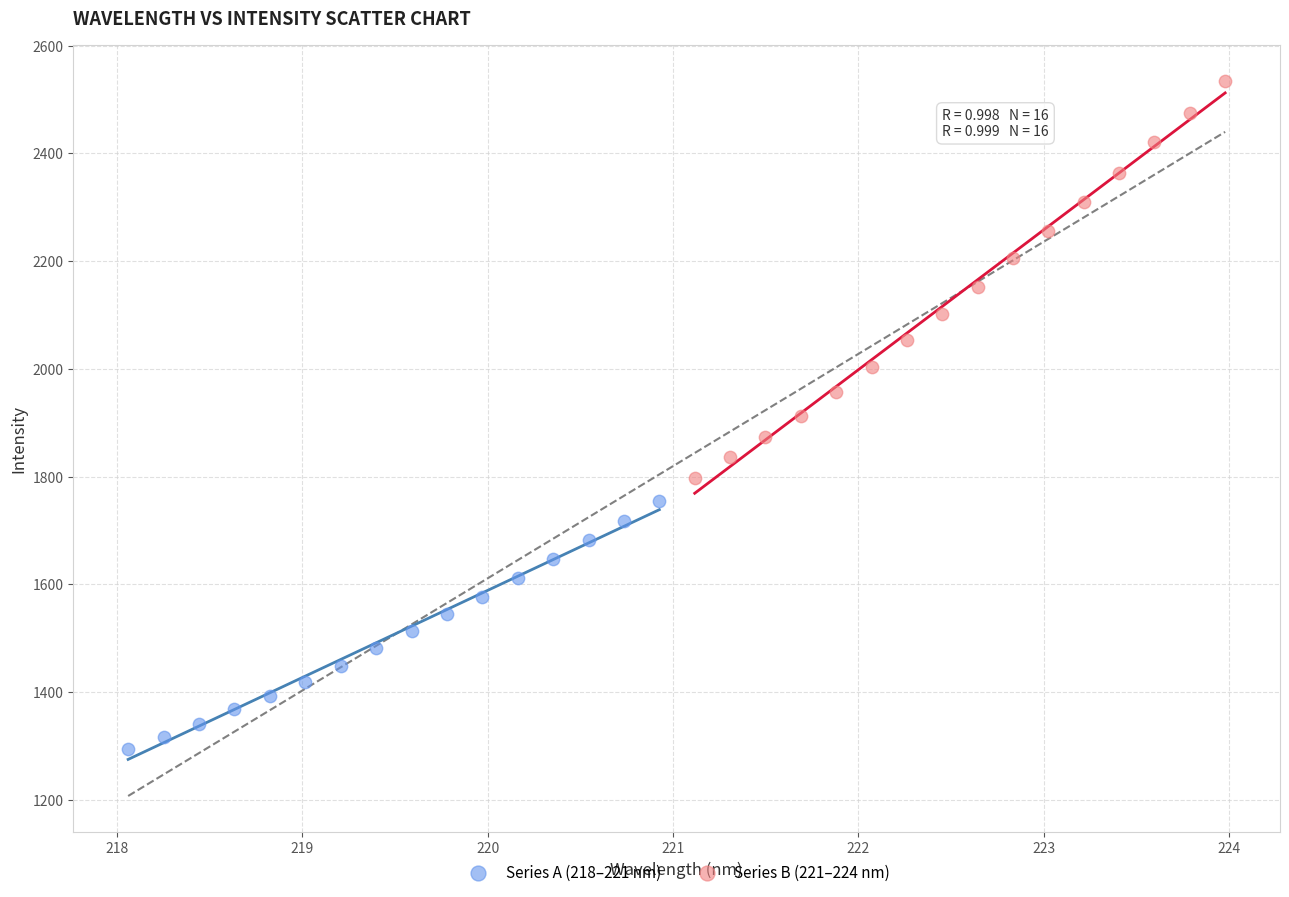

Which series has the widest spread of Y values?

Series B (221–224 nm)